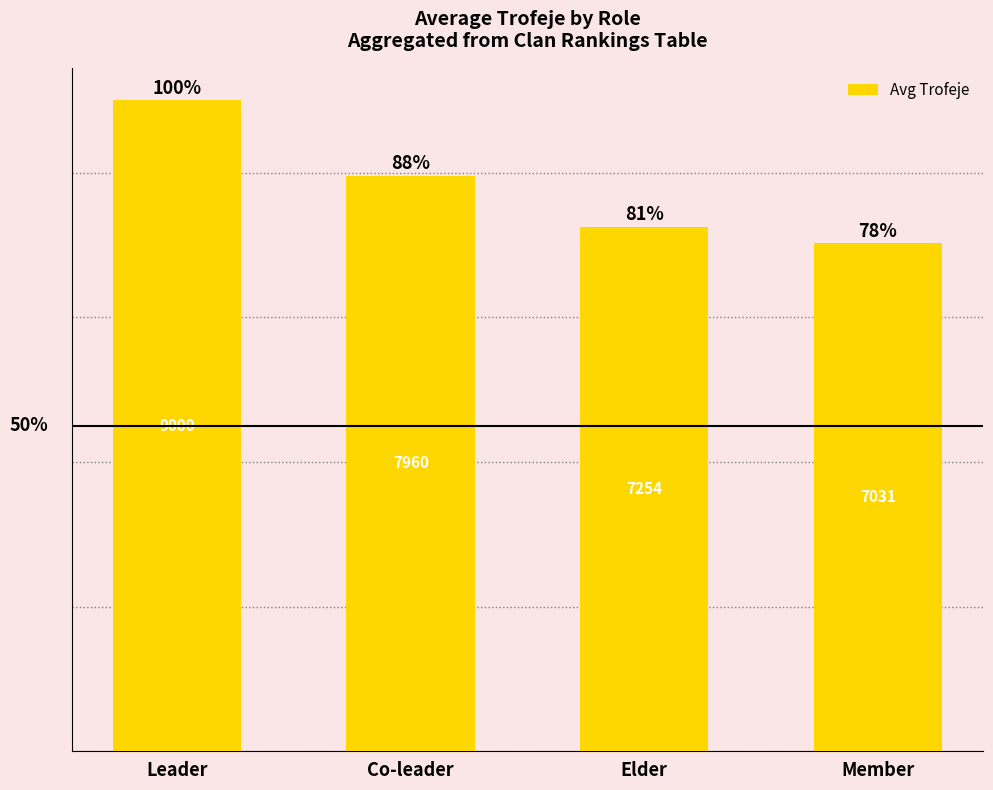

How many bars are there in total?

4